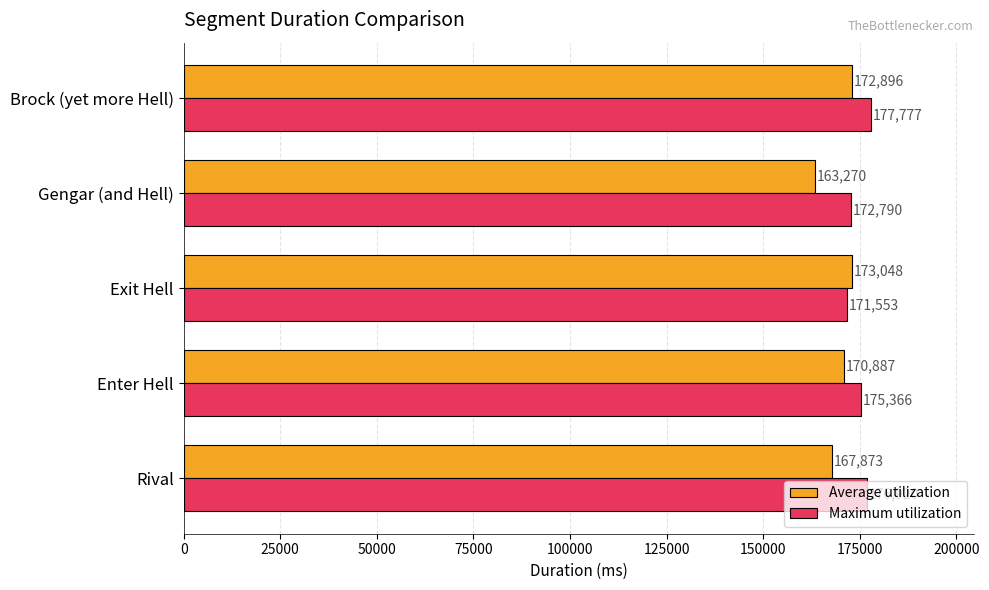

List the series in order of their peak value, lowest first.

Average utilization, Maximum utilization